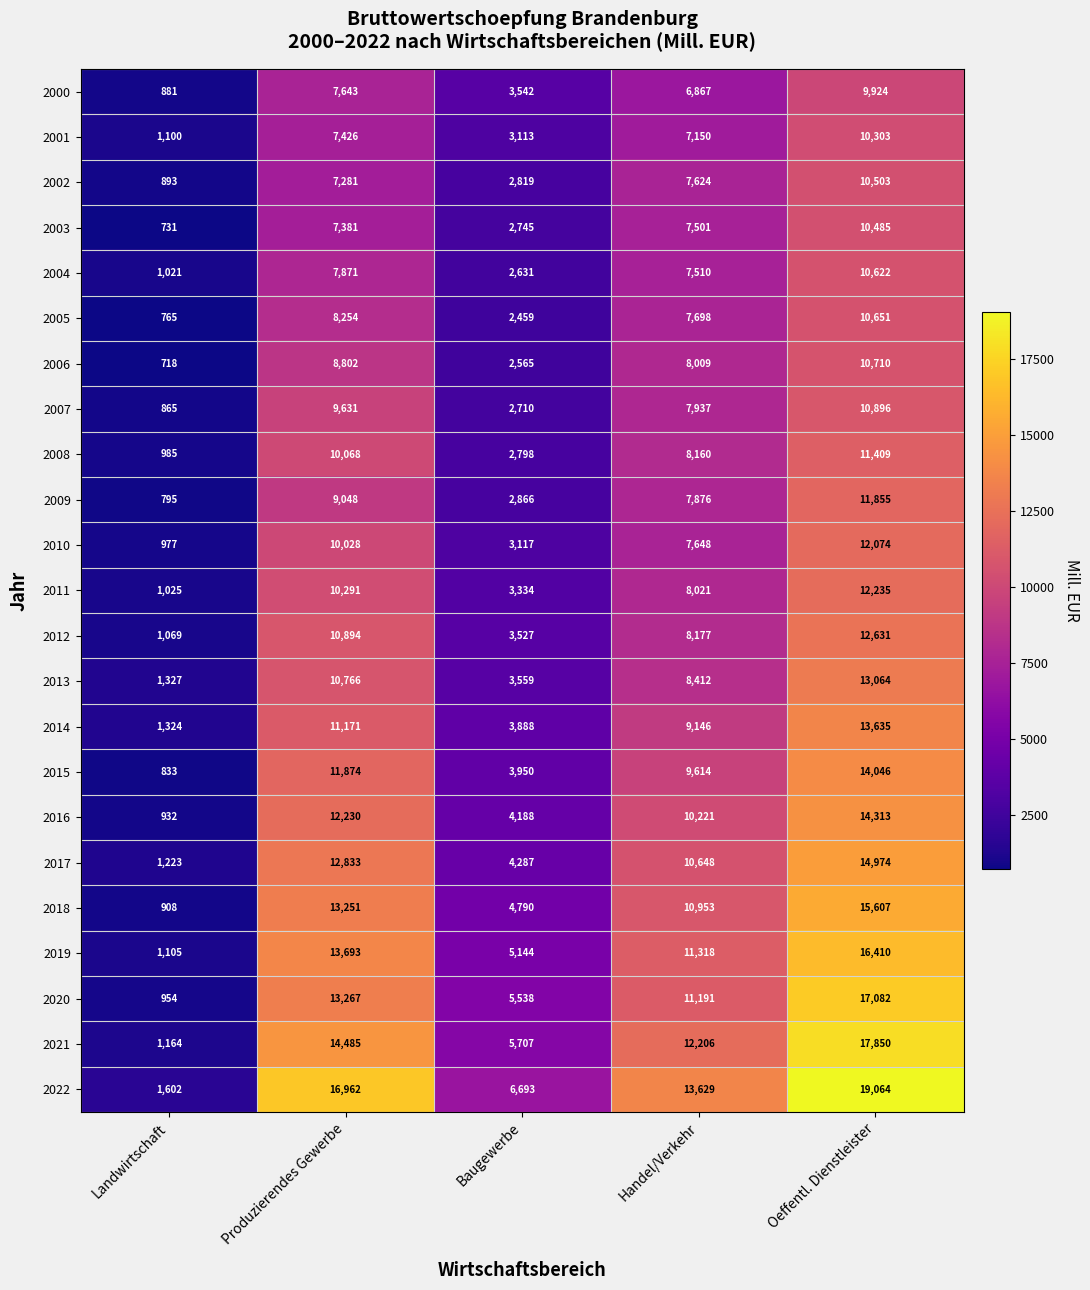

Which series has the widest spread of values?

2022